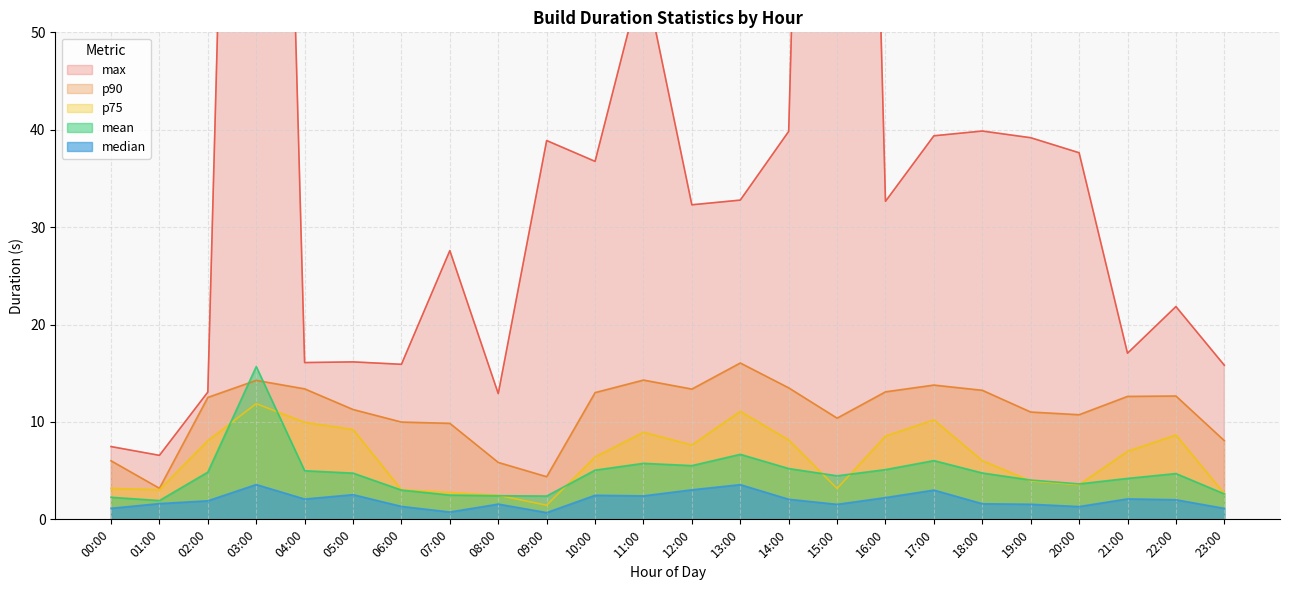

True or false: median and max cross at least once.

False